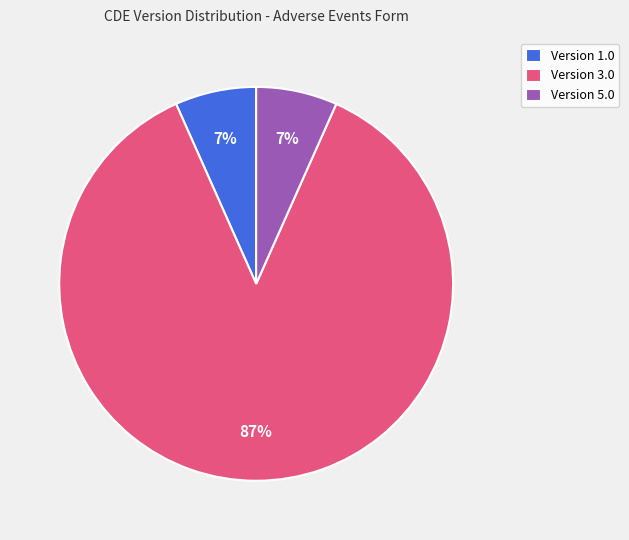

Which slice is the largest?

Version 3.0